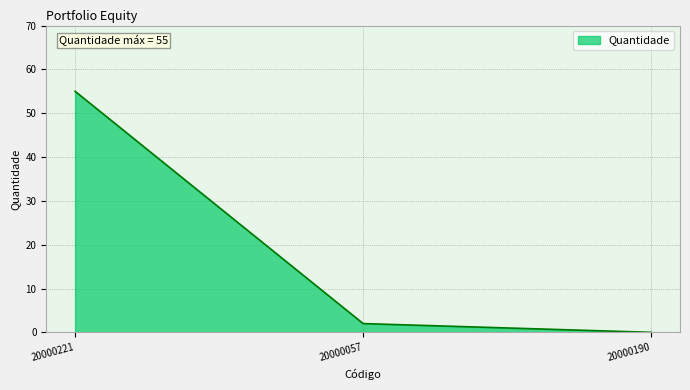

What position from the left is 20000190?

3